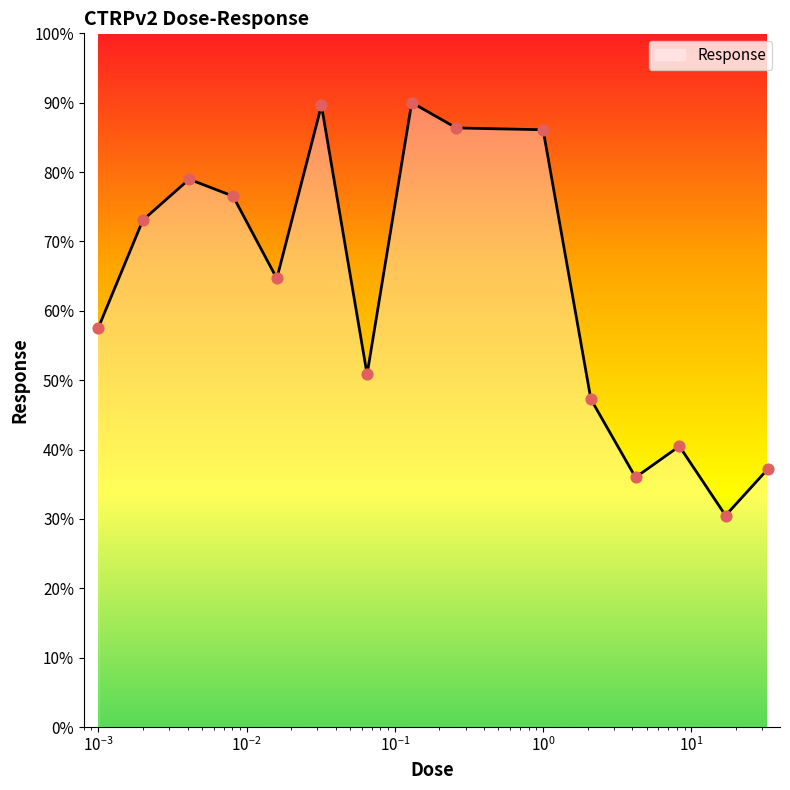

What is the maximum value shown in the chart?

90.0